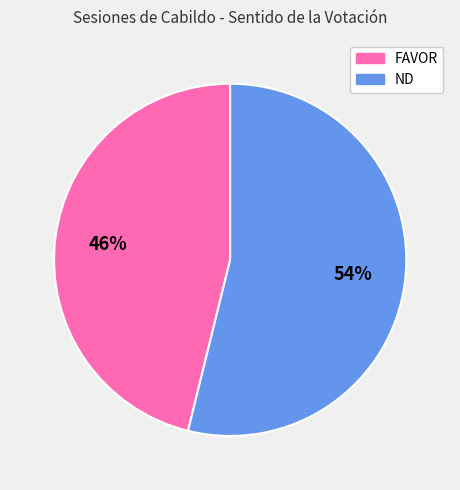

What percentage is the FAVOR slice, to the nearest percent?

46%